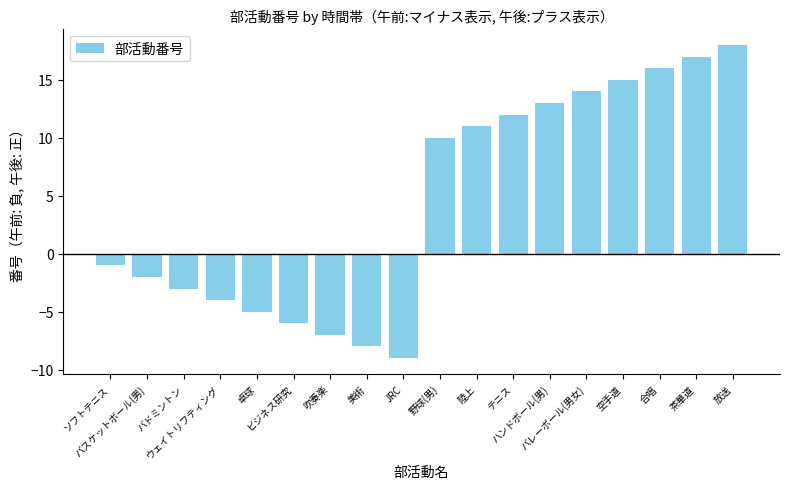

Is it true that the value at 卓球 is -3?

False